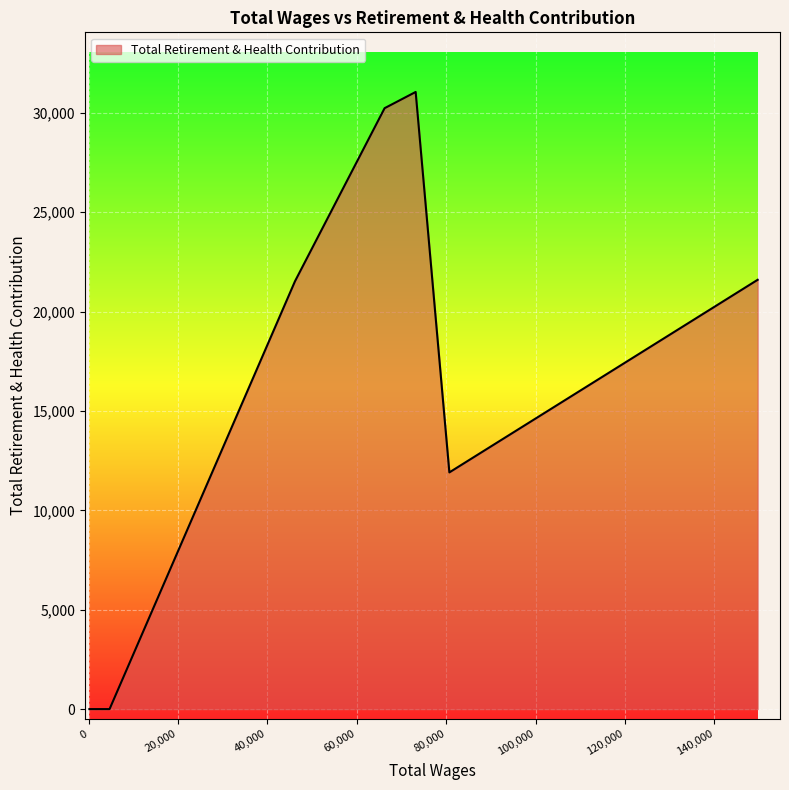

Which has a higher value, 366.0 or 1530.0?

366.0